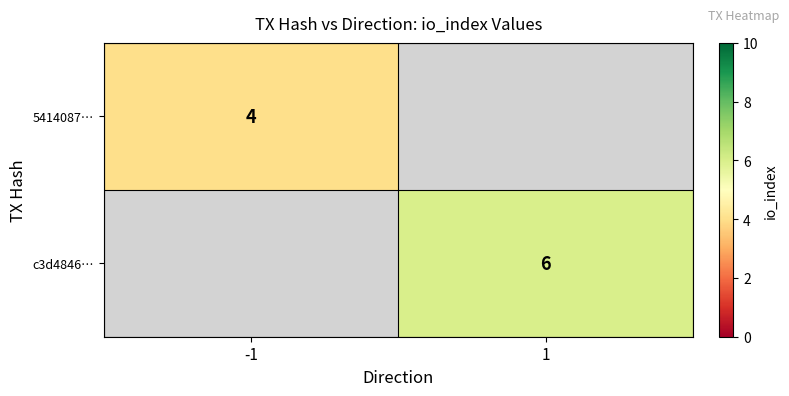

At how many categories does at least one series exceed 5?

1